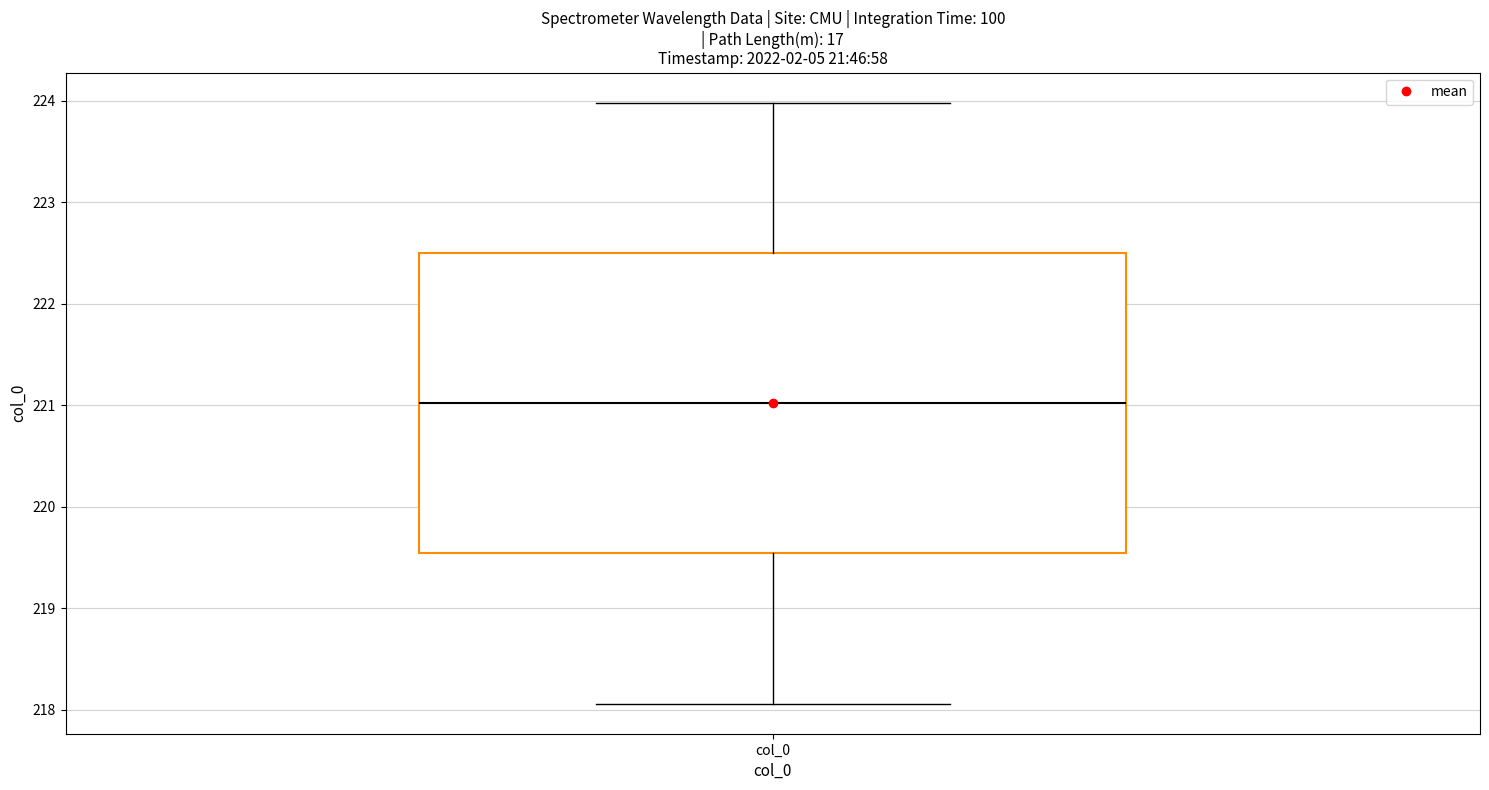

Read this box plot against the y-axis: the position of the median line, the range covered by the box, and the ends of both whiskers. The values are not printed on the chart, so give them approximately, as read against the axis.

median 221.0, box 219.5 to 222.5, whiskers 218.1 to 224.0